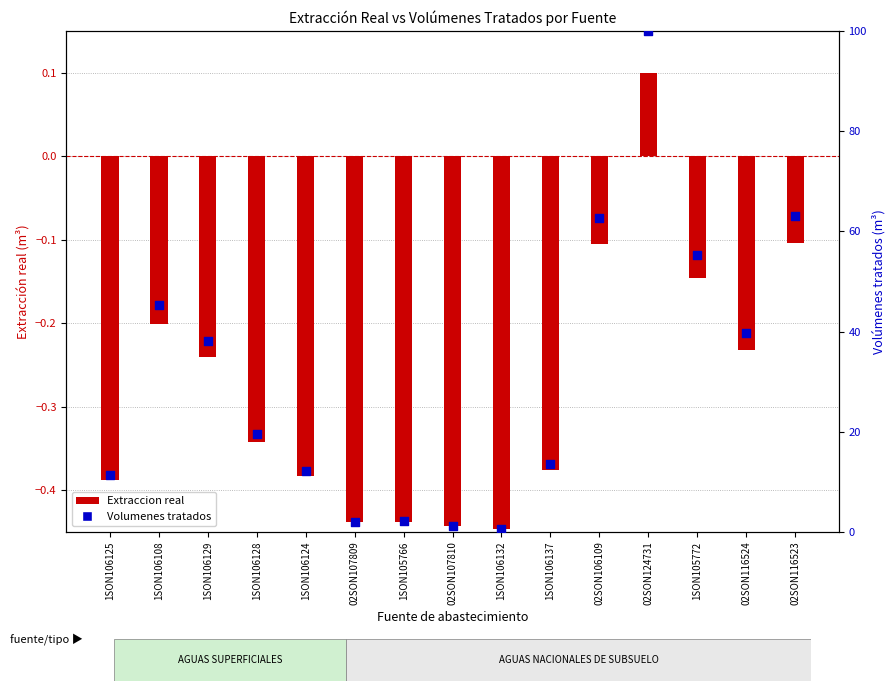

At how many categories does at least one series exceed 53?

4